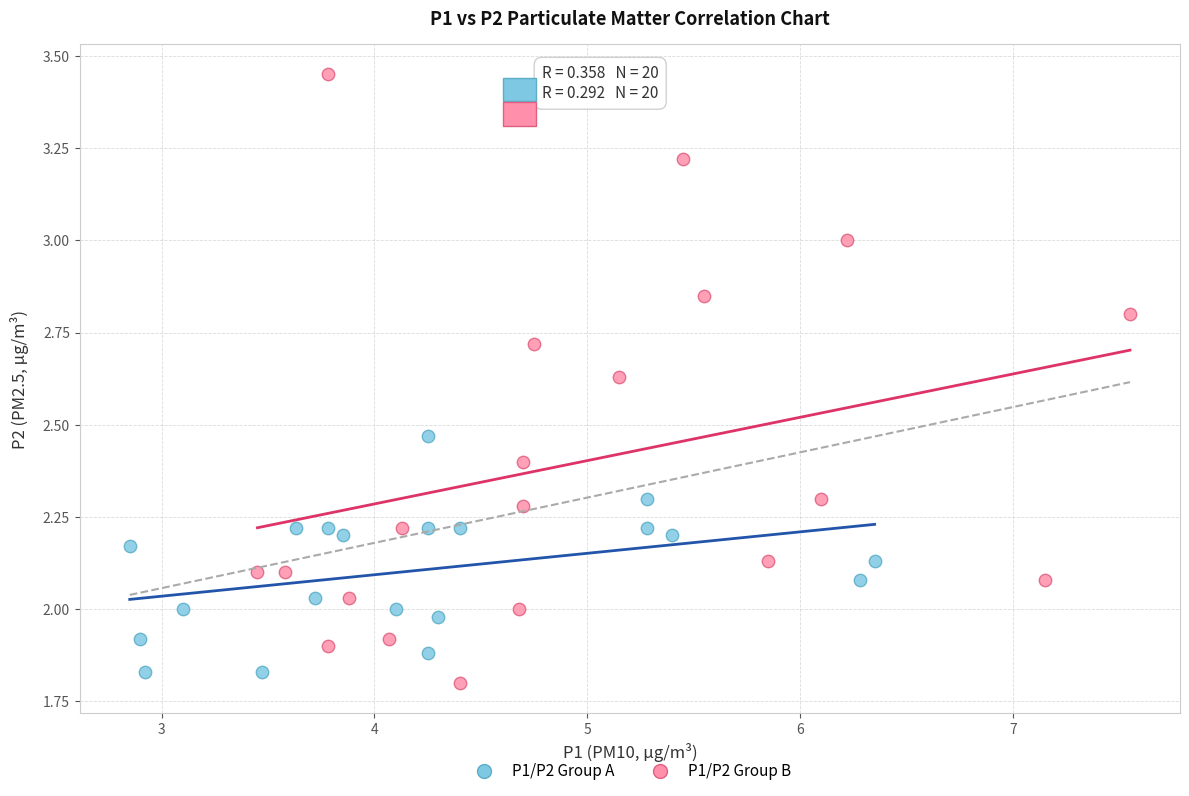

Which series reaches the maximum Y coordinate?

P1/P2 Group B